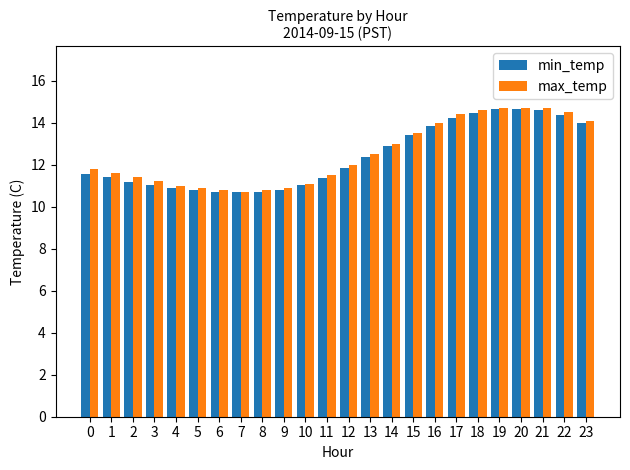

What is the difference between the max_temp values at 20 and 16?

0.7